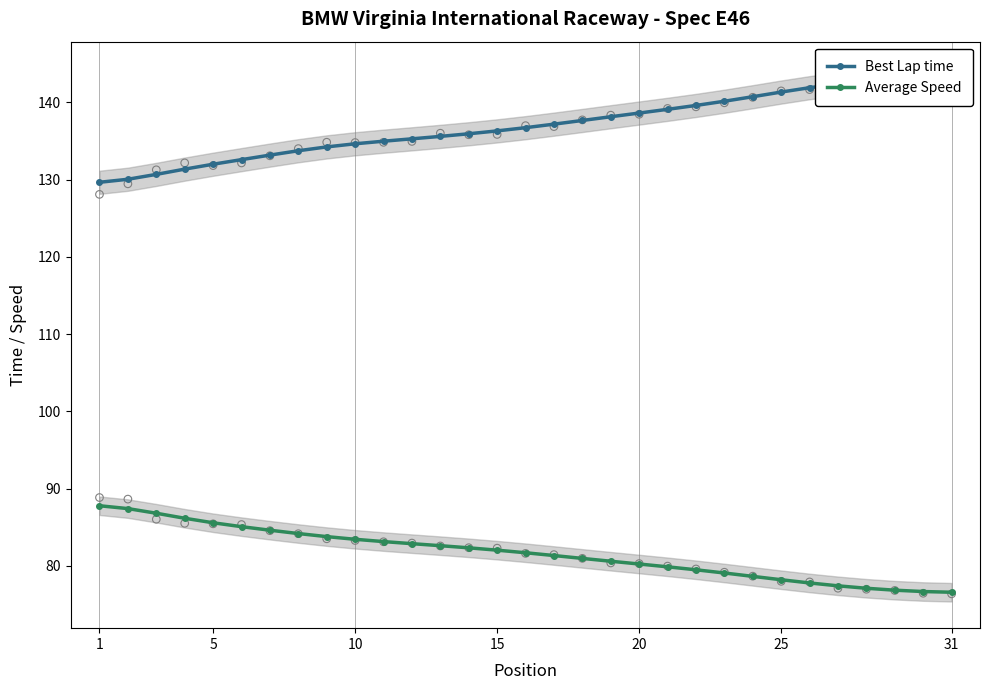

Which series contains the highest Y value?

Best Lap time